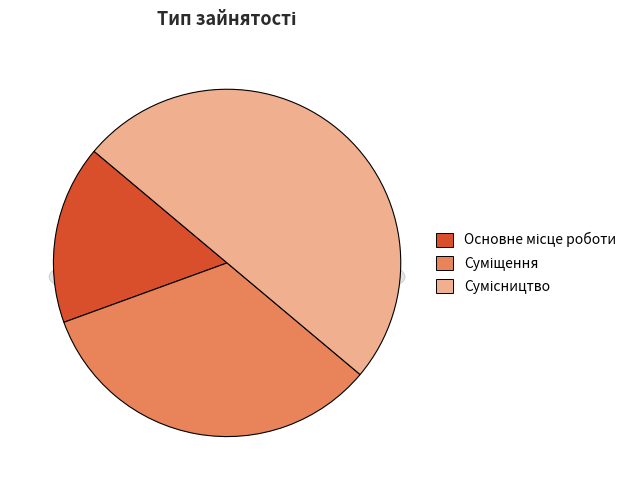

To the nearest percent, what is the difference between the largest and smallest slice percentages?

33%